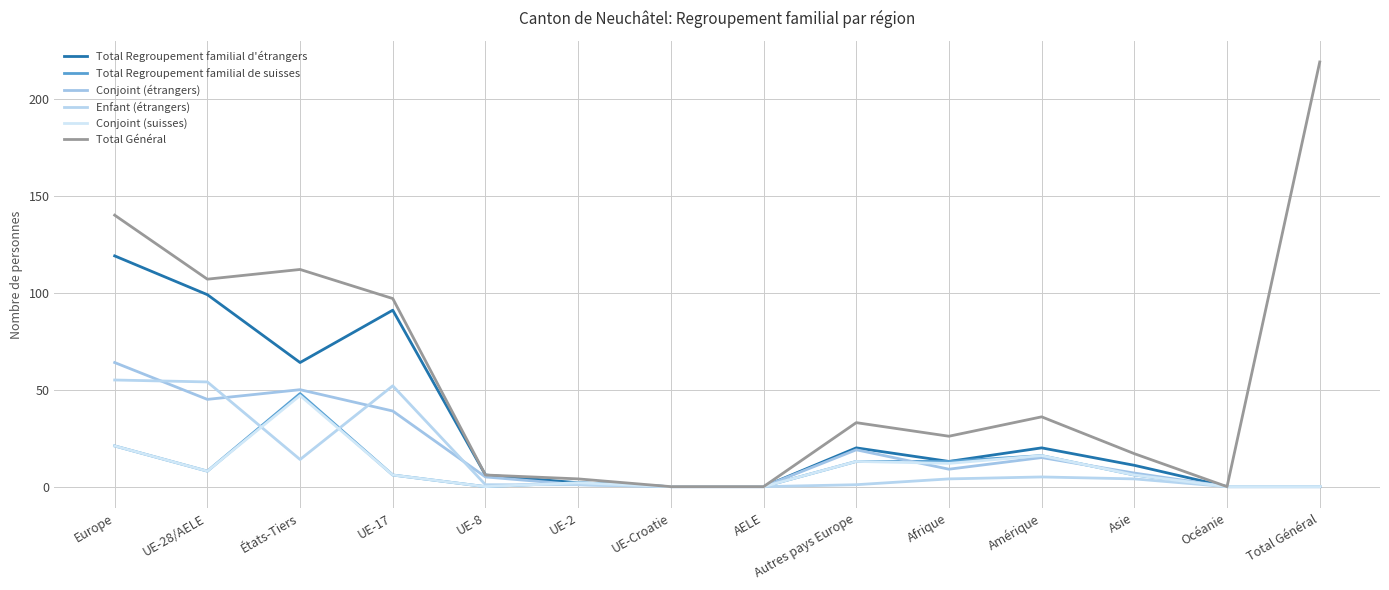

Is this an area chart (filled region under the line)?

No